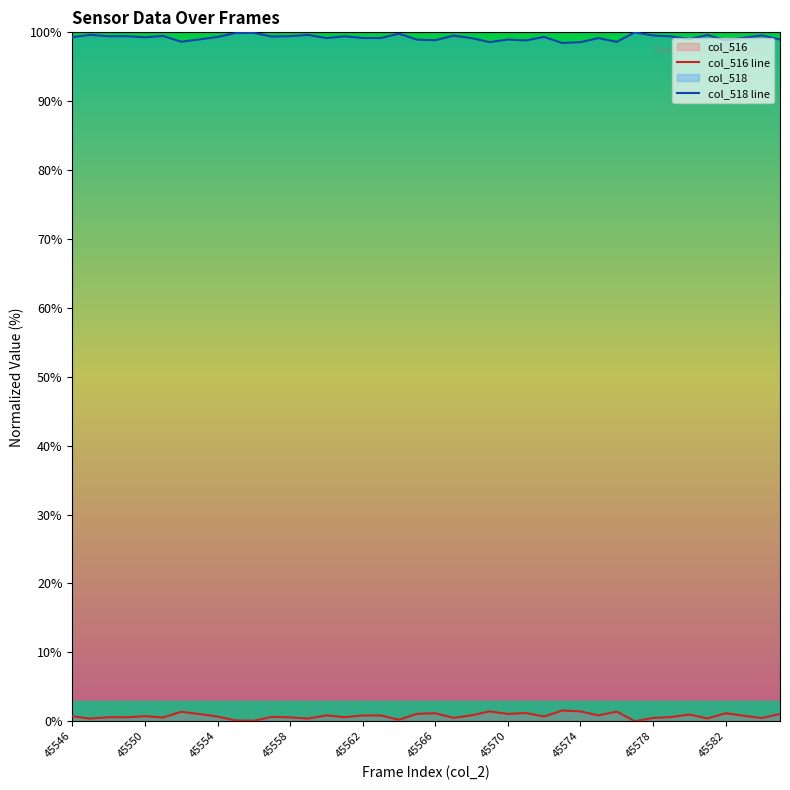

Is it true that col_516 line equals 0.7 at 45550?

True